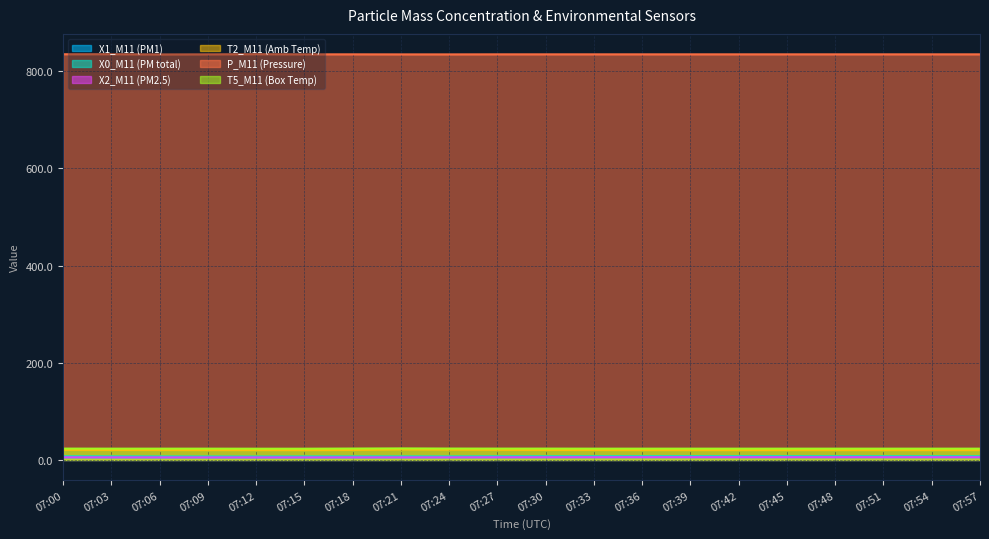

Which category has the lowest value across all series?

07:12